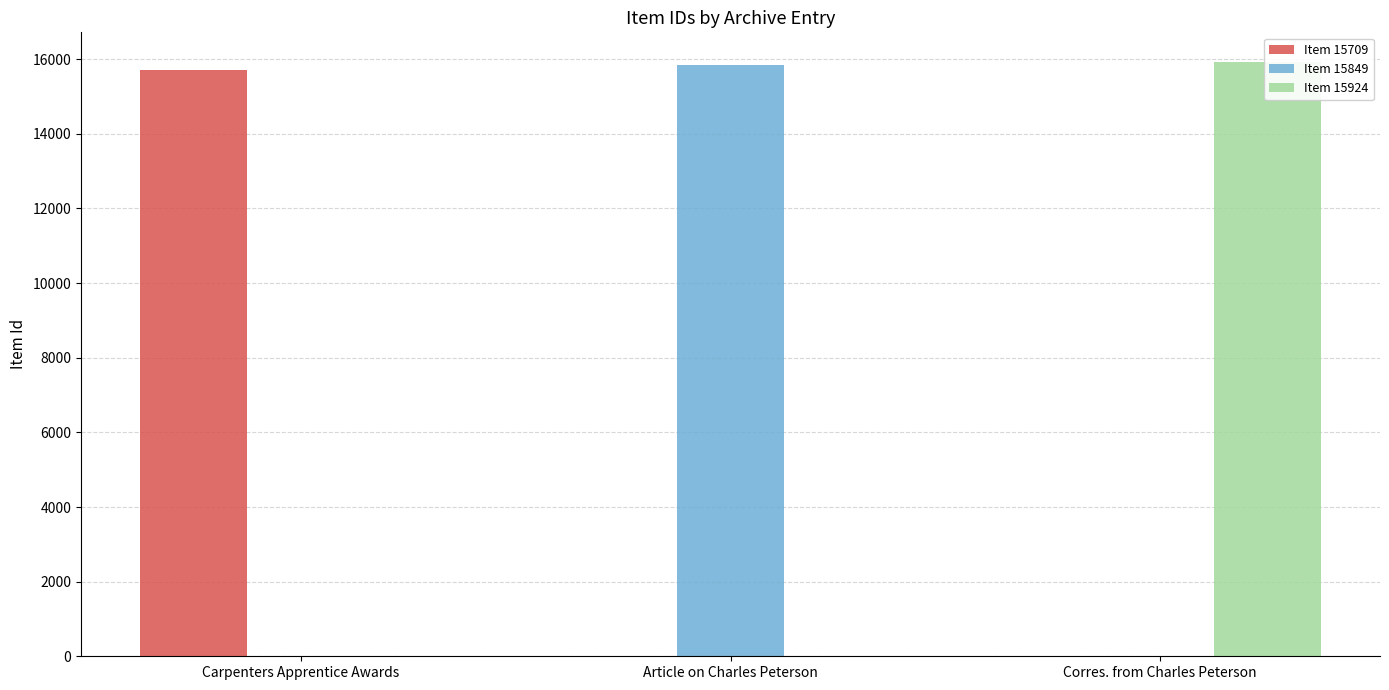

What are all the series names shown in the legend?

Item 15709, Item 15849, Item 15924